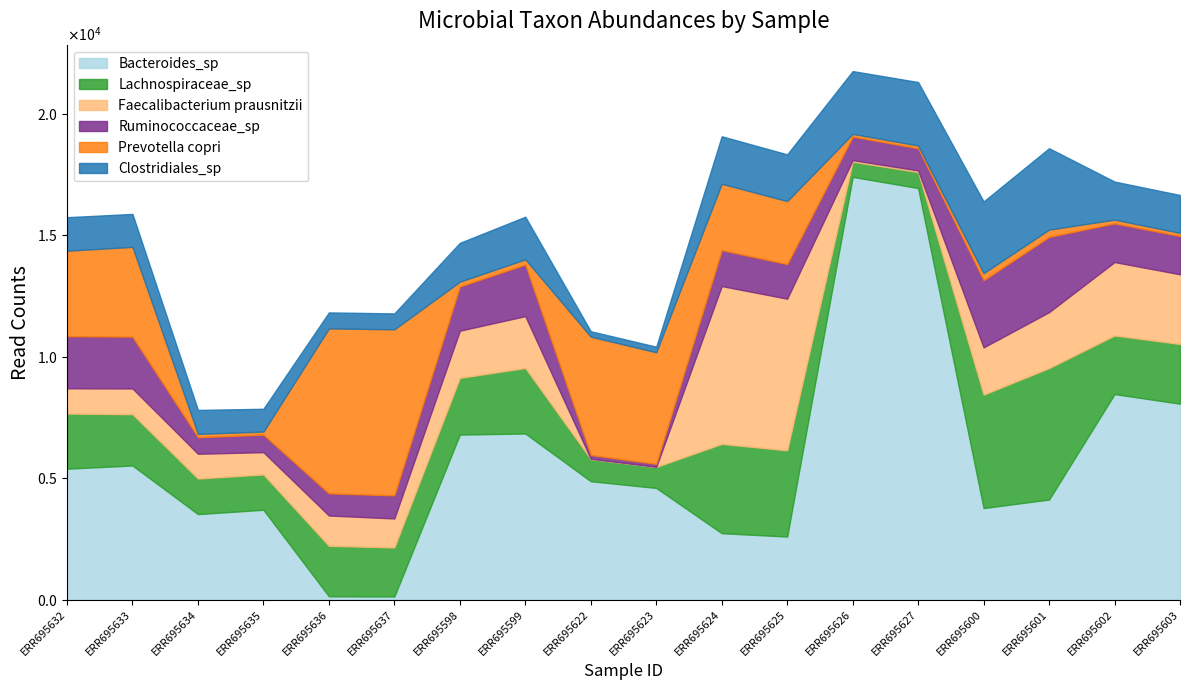

What is the minimum value shown in the chart?

6